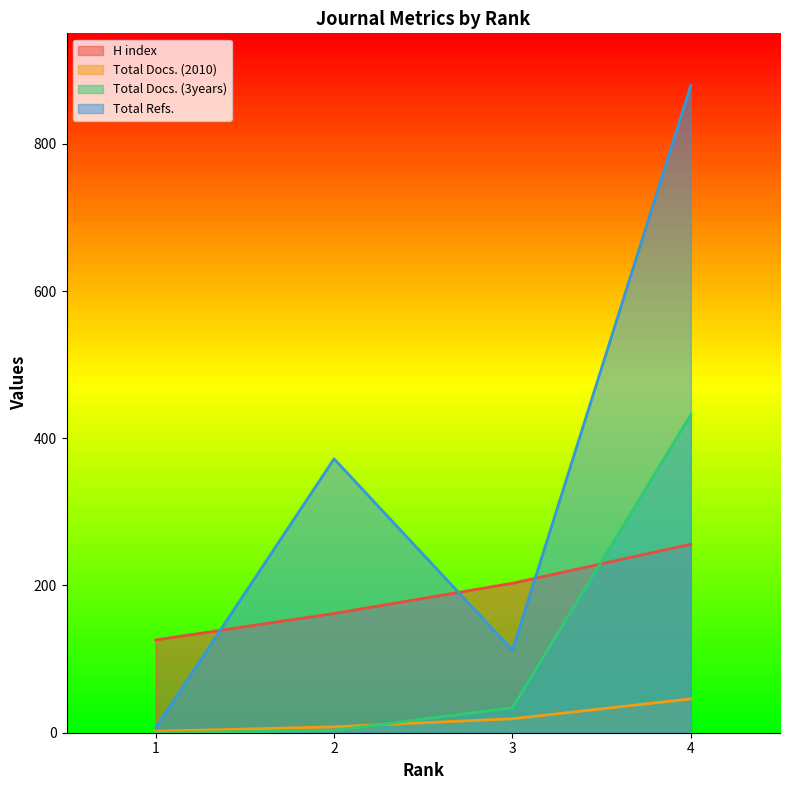

At how many categories does at least one series exceed 678?

1